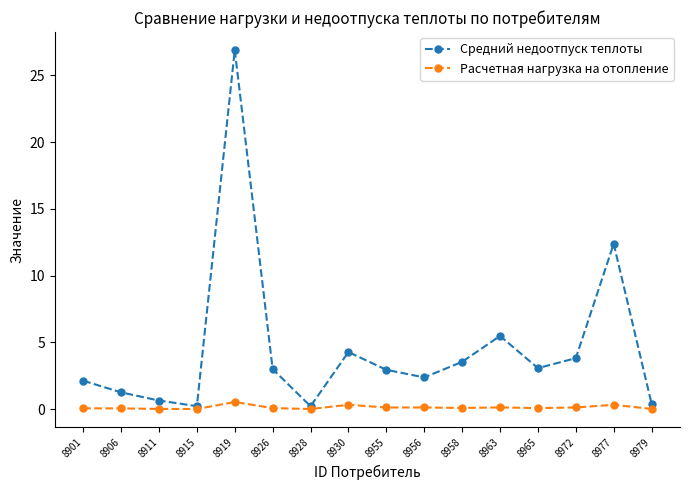

What is the approximate value of Средний недоотпуск теплоты at 8919?

26.9